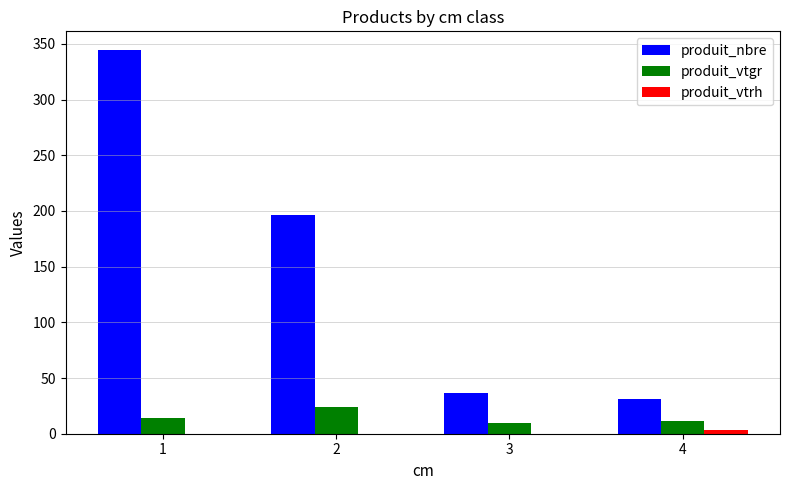

Which series changed the most between 1 and 3?

produit_nbre